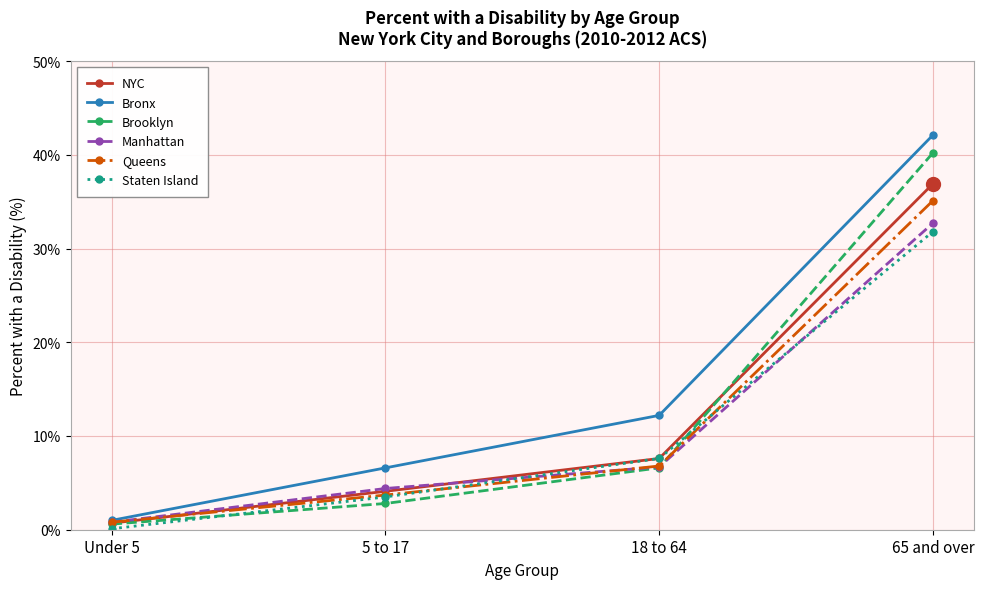

What are all the series names shown in the legend?

NYC, Bronx, Brooklyn, Manhattan, Queens, Staten Island